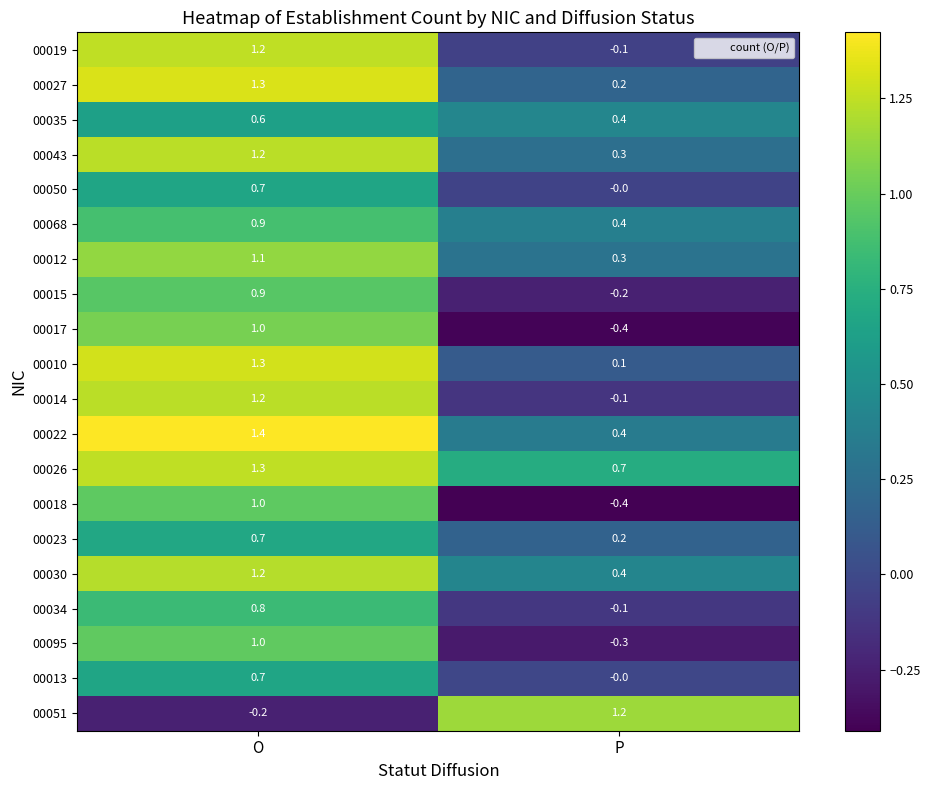

What is the greatest value displayed?

1.4